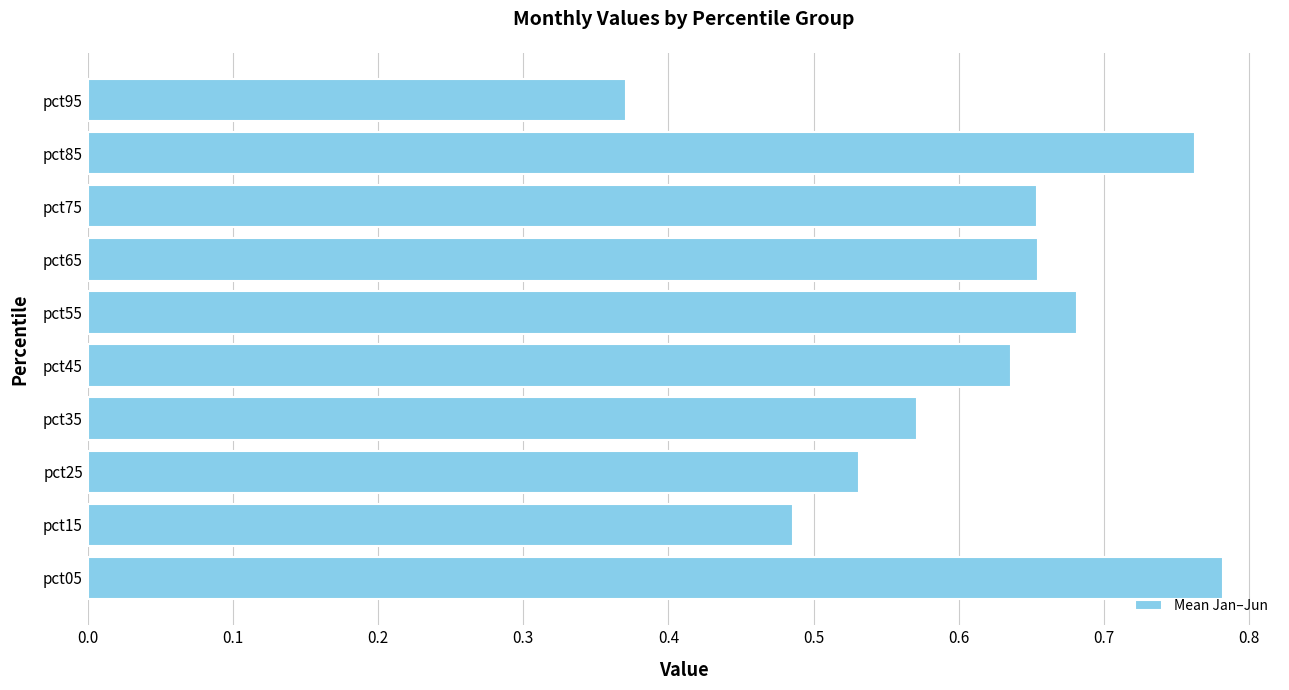

Which has a higher value, pct65 or pct05?

pct05